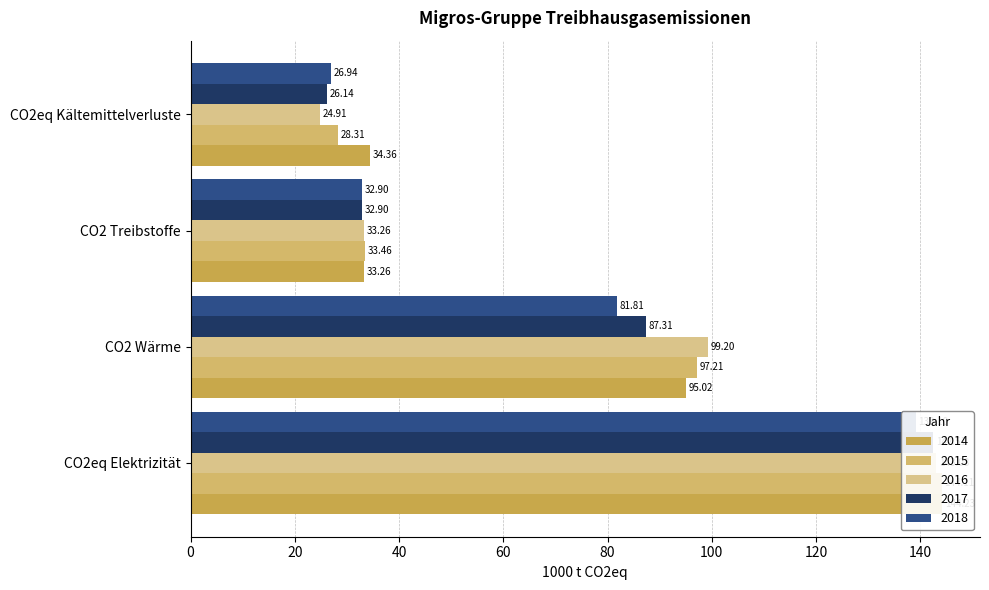

At which category is the sum across all series the highest?

CO2eq Elektrizität